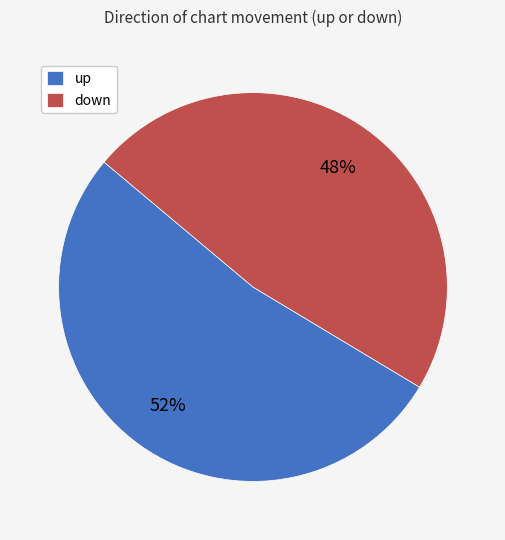

What is the ratio of the value at down to the value at up?

0.9